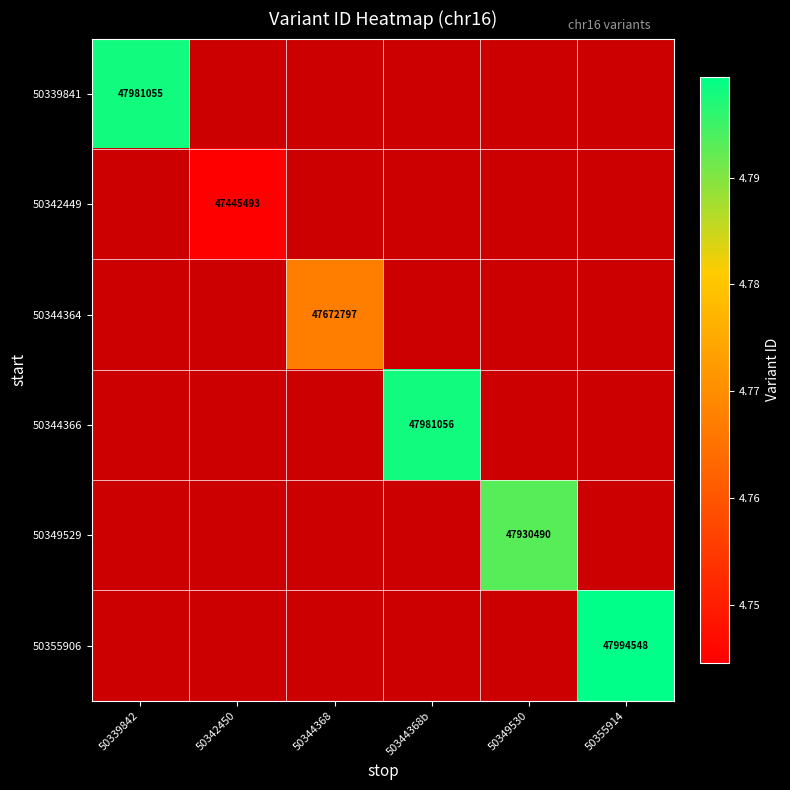

Is it true that 50344366 equals 81945639 at 50344368b?

False